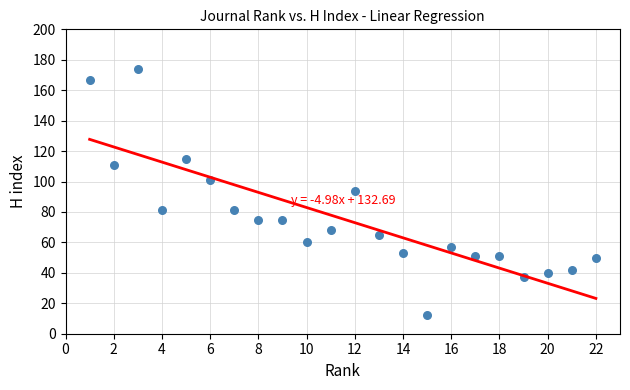

What is the range of Y values (max minus min)?

162